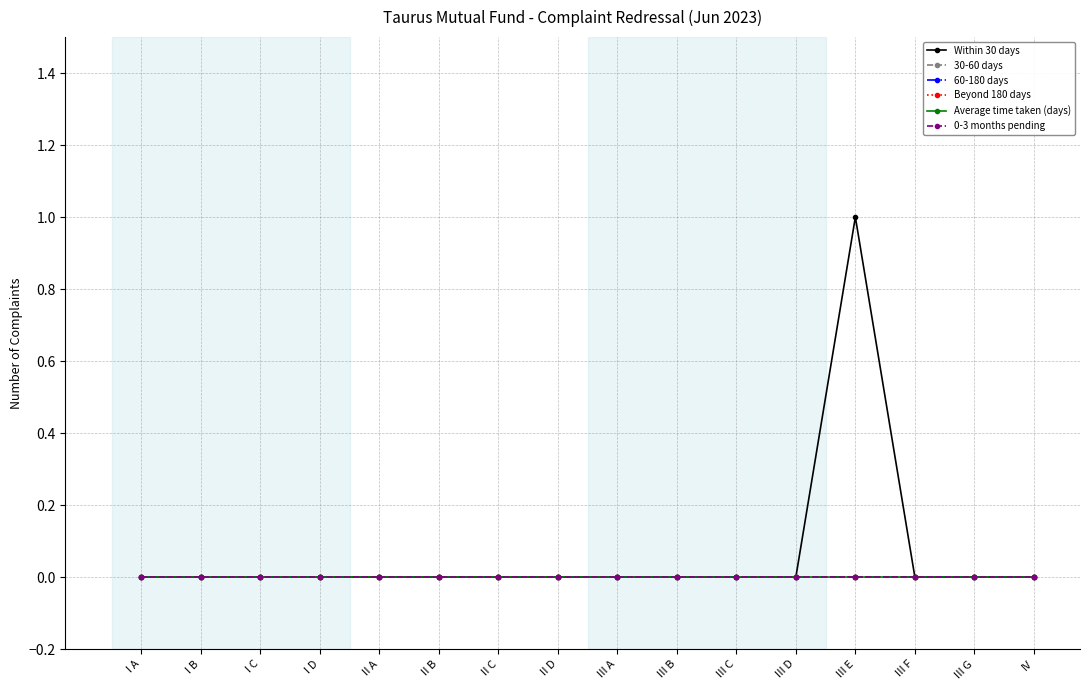

Which label corresponds to the smallest value in the chart?

I A